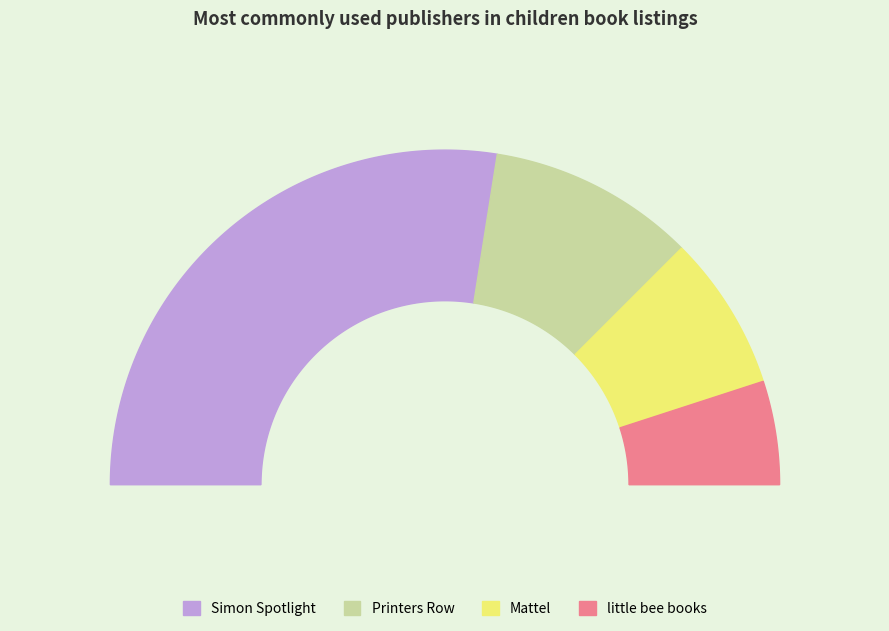

How many slices are in this pie chart?

4